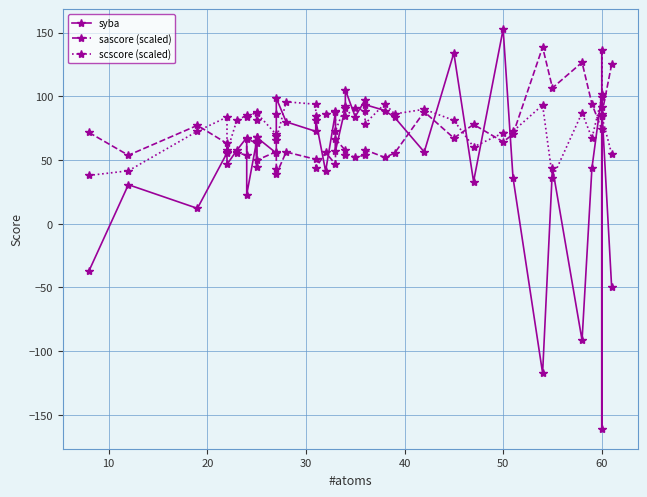

How many times do scscore (scaled) and syba cross each other?

16